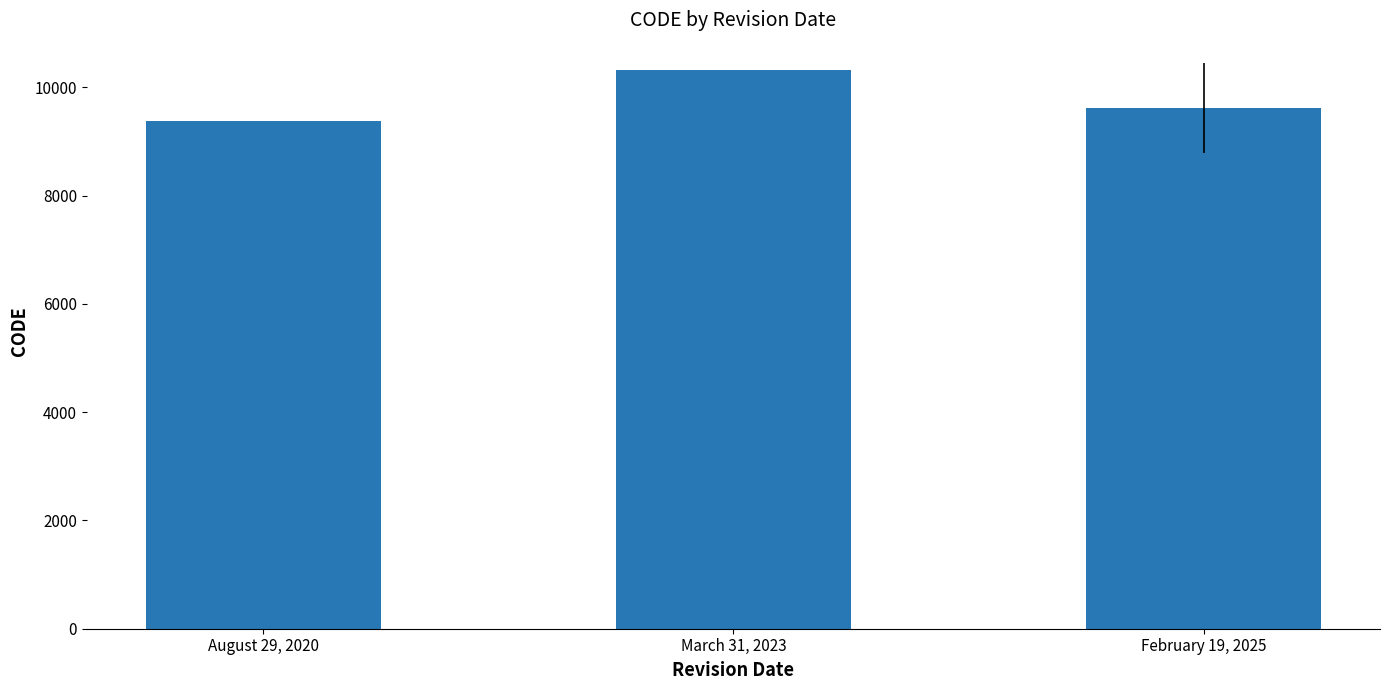

At which category does the chart reach its peak across all series?

March 31, 2023